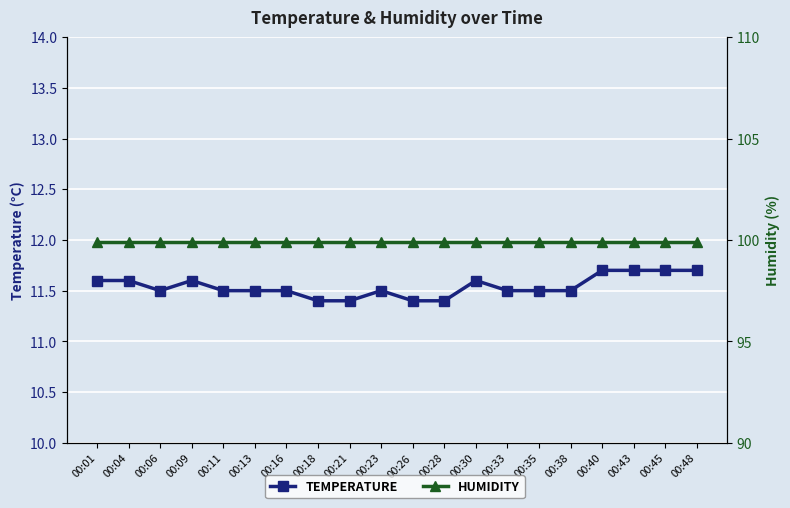

True or false: humidity has more than 0 points higher than both neighbors.

False